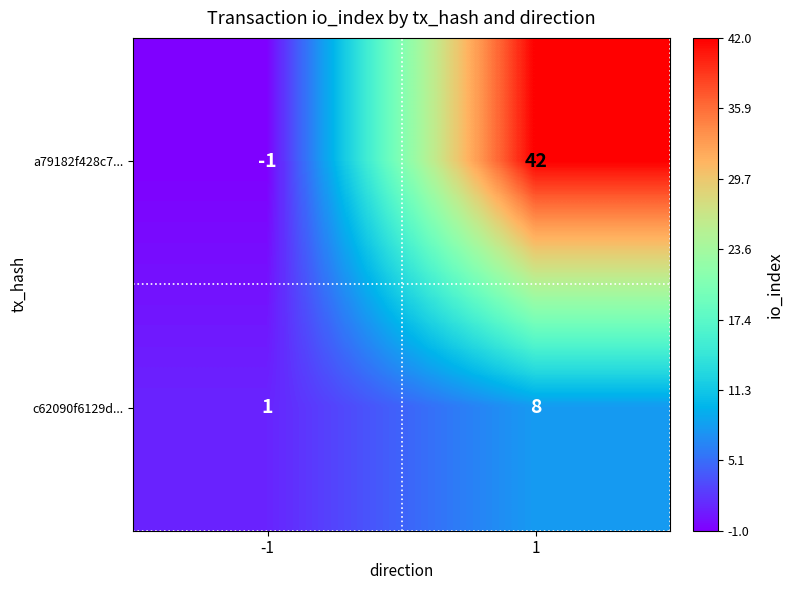

Which series changed the most between -1 and 1?

a79182f428c7...